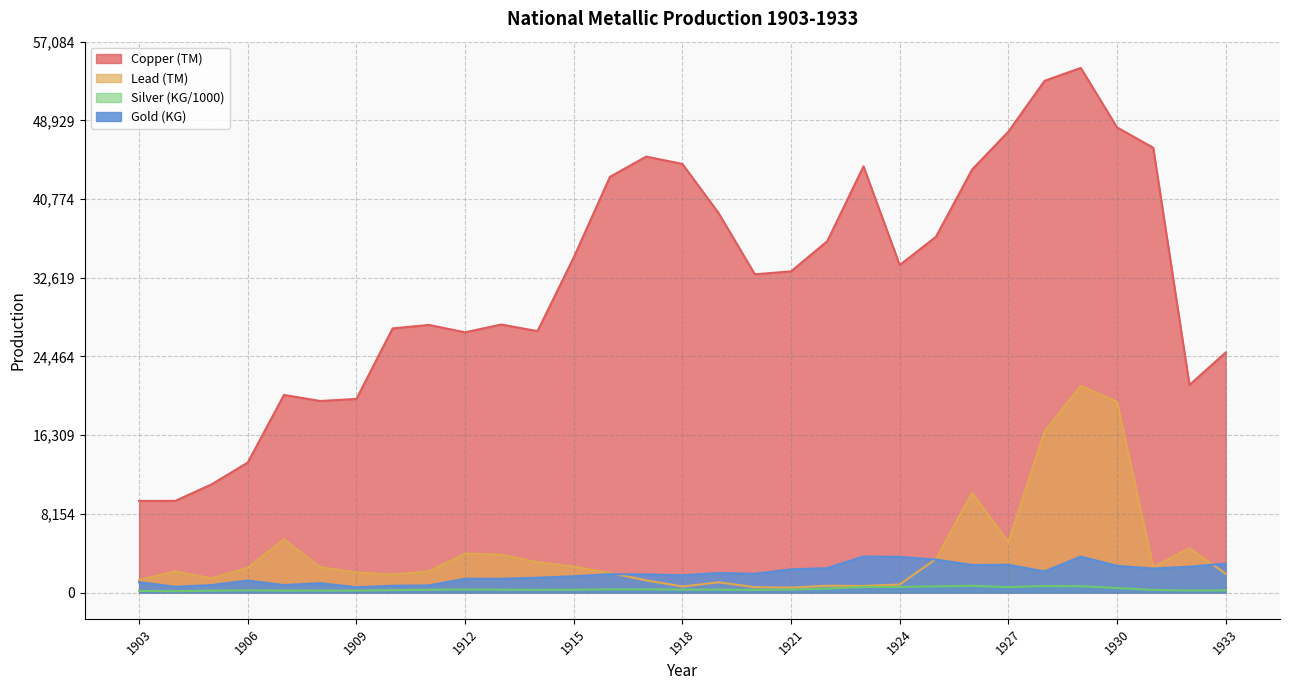

Between 1905 and 1910, which is larger?

1910